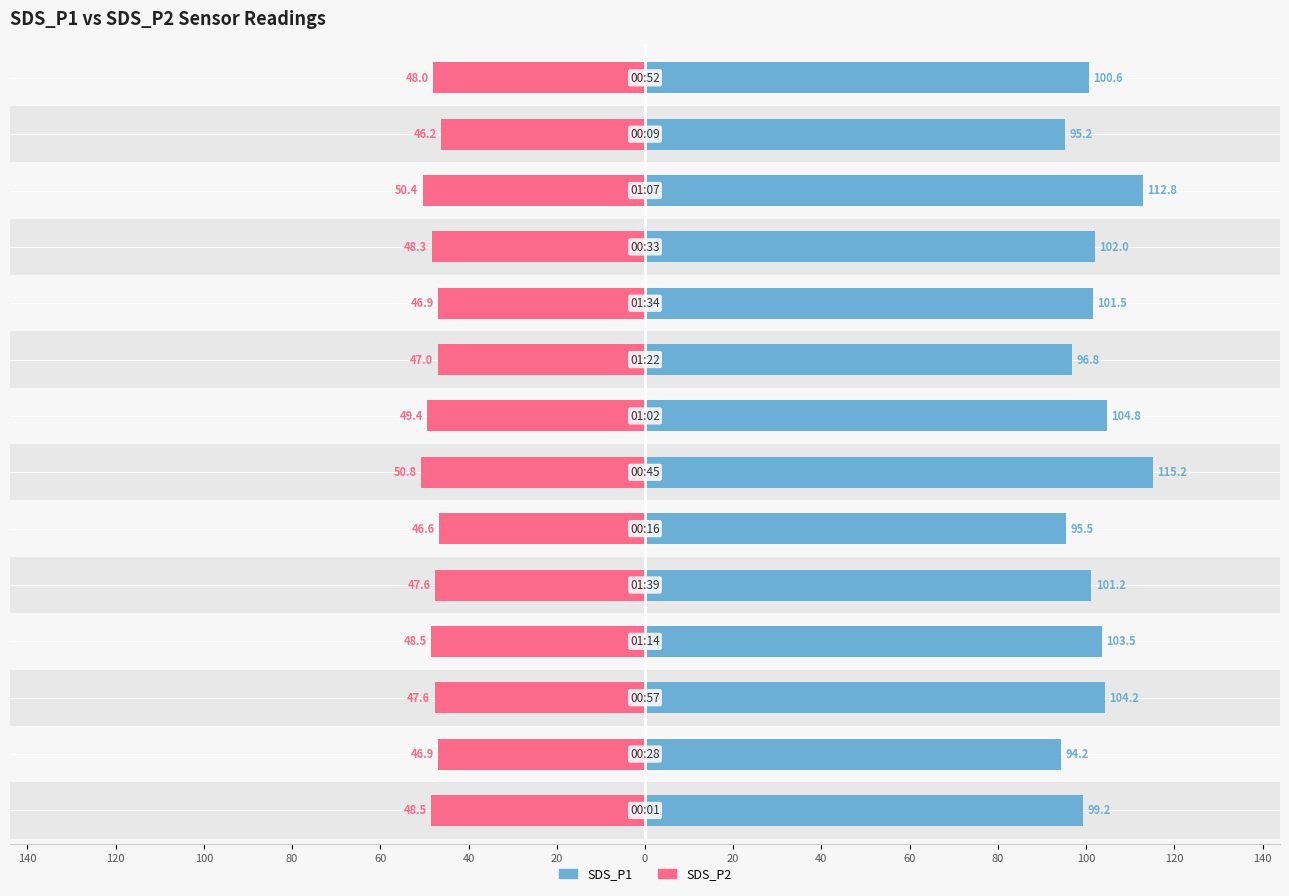

What is the sum of all SDS_P2 values?

-672.8